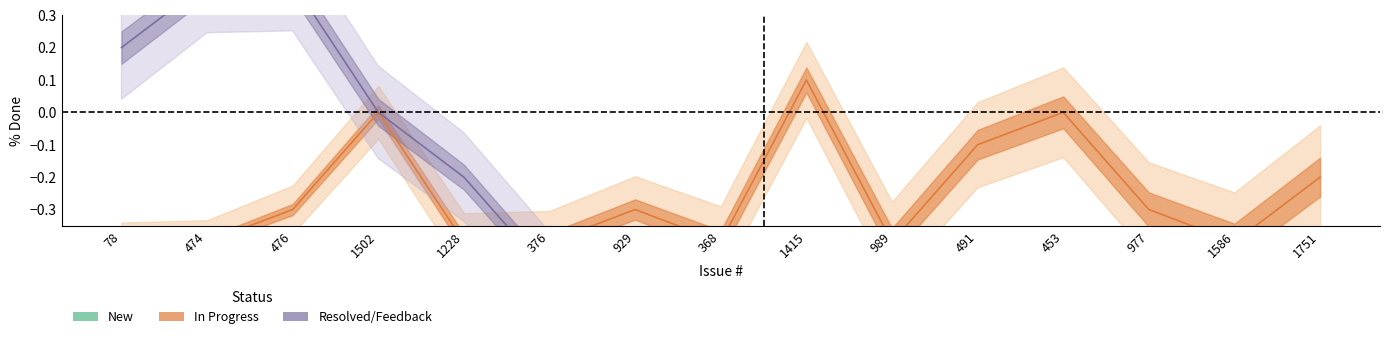

Count the Resolved/Feedback values in the range 0 to 1.

4